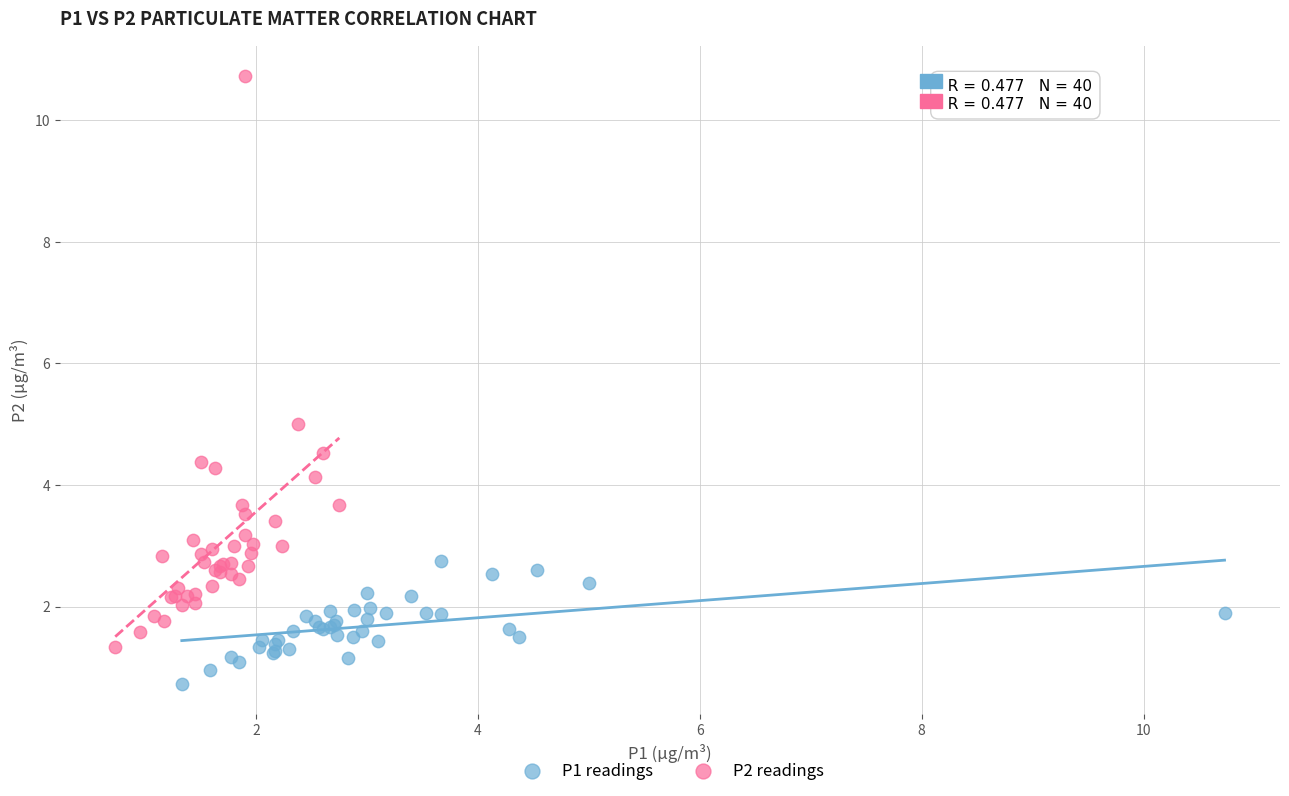

Which series has the largest Y range (max minus min)?

P2 readings